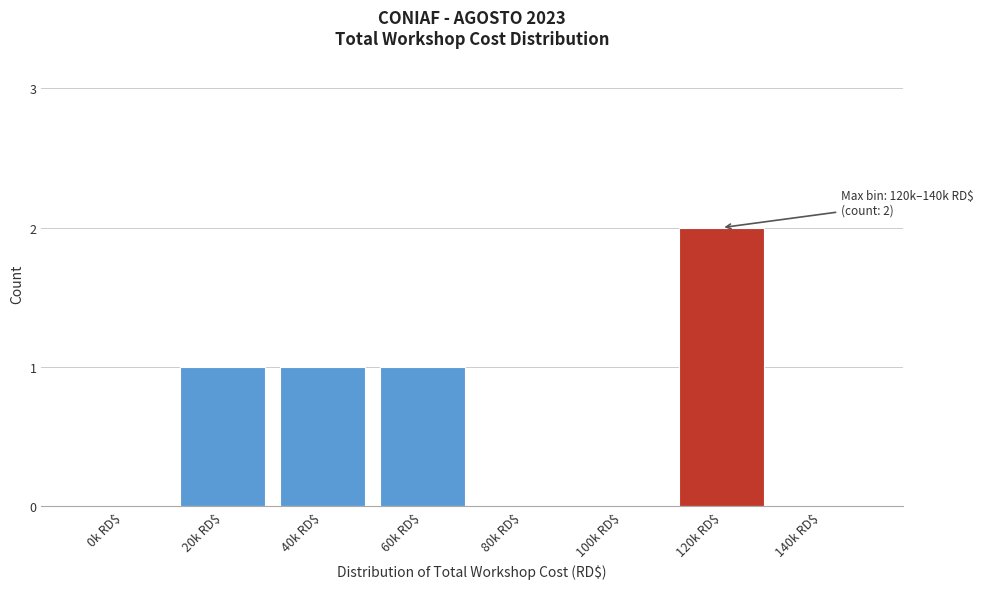

The value at 60k RD$ is 1. True or false?

True